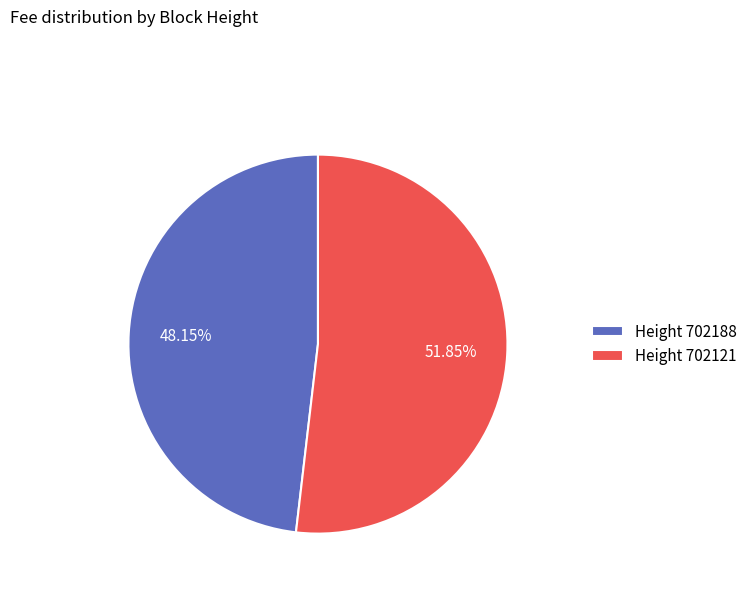

Rank the categories by value from highest to lowest.

Height 702121, Height 702188